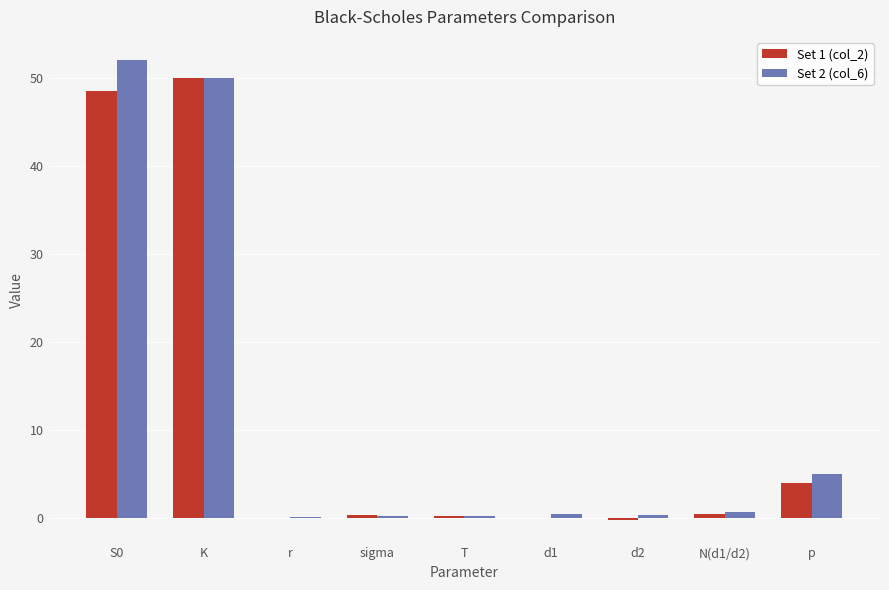

What is the sum of the Set 2 (col_6) values at S0 and K?

102.0